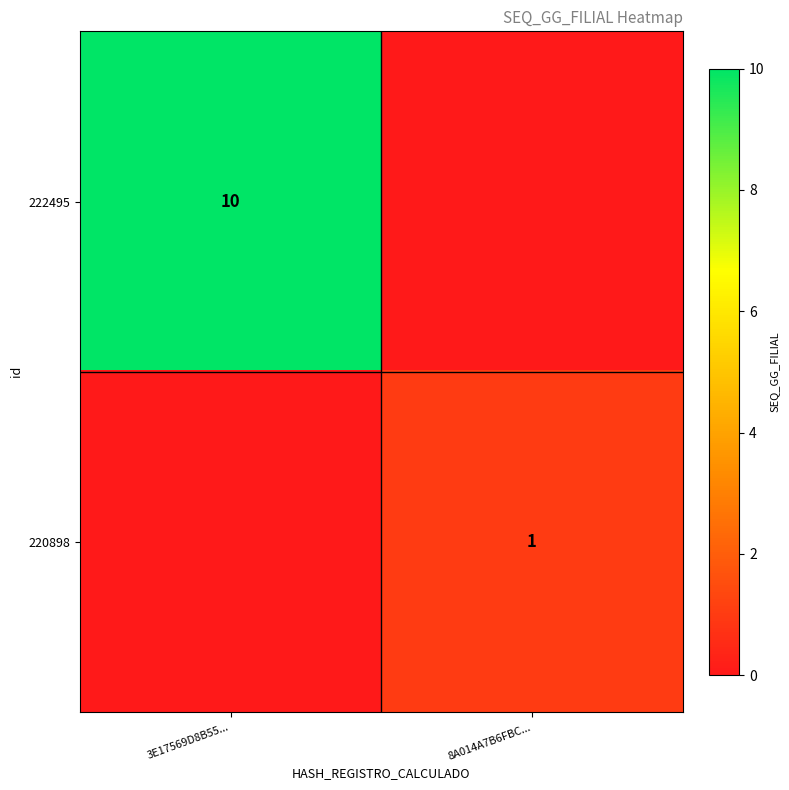

Is it true that 222495 equals 14 at 3E17569D8B55...?

False